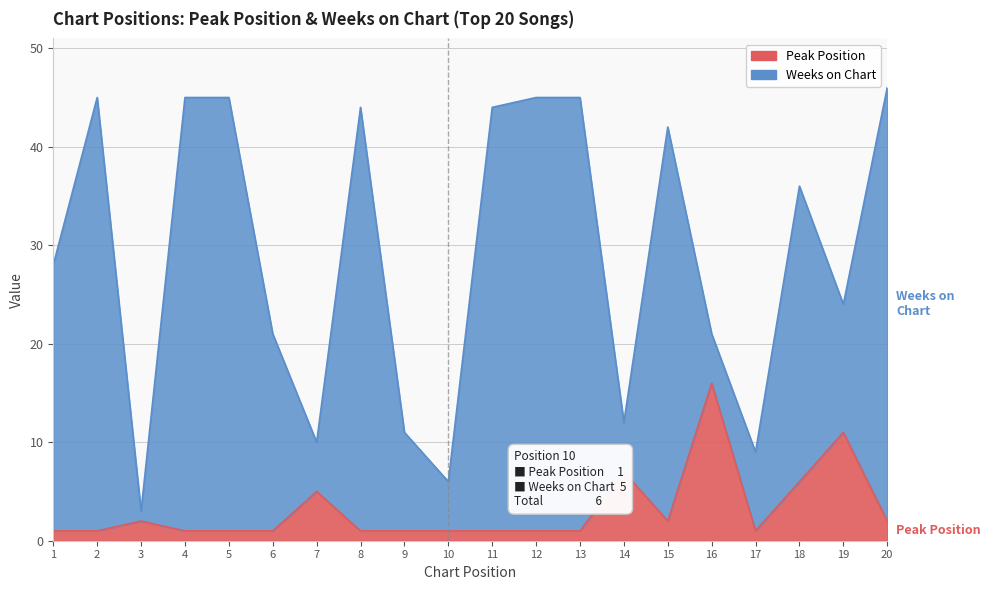

What is the value of the 10th point from the left?

1